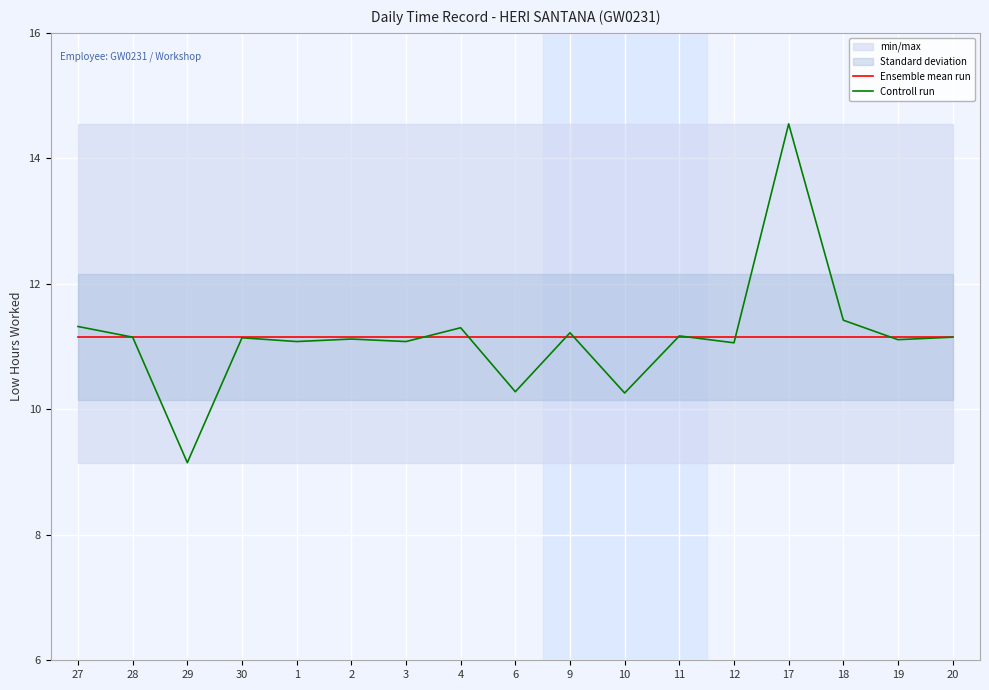

What is the highest value of the Controll run series?

14.6